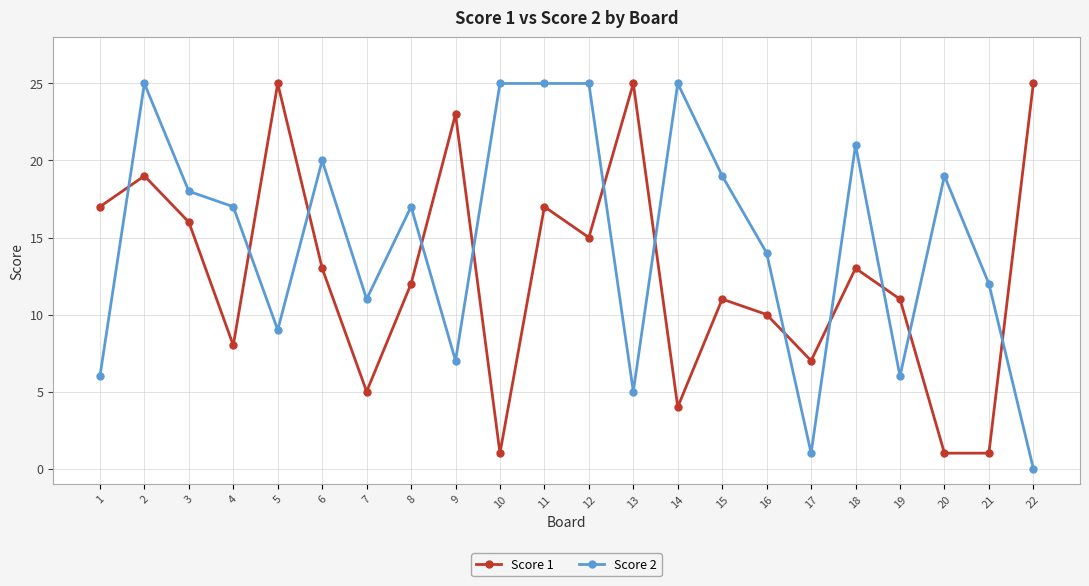

Which series changed the most between 13 and 14?

Score 1